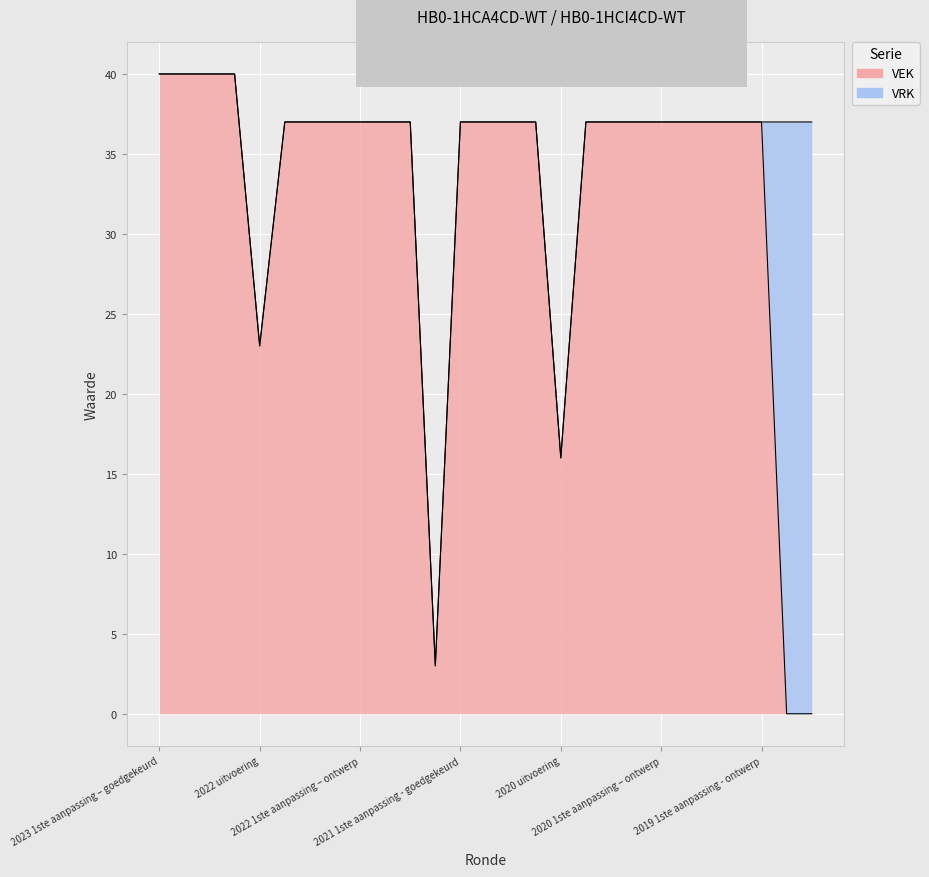

What is the difference between the maximum and minimum values?

40